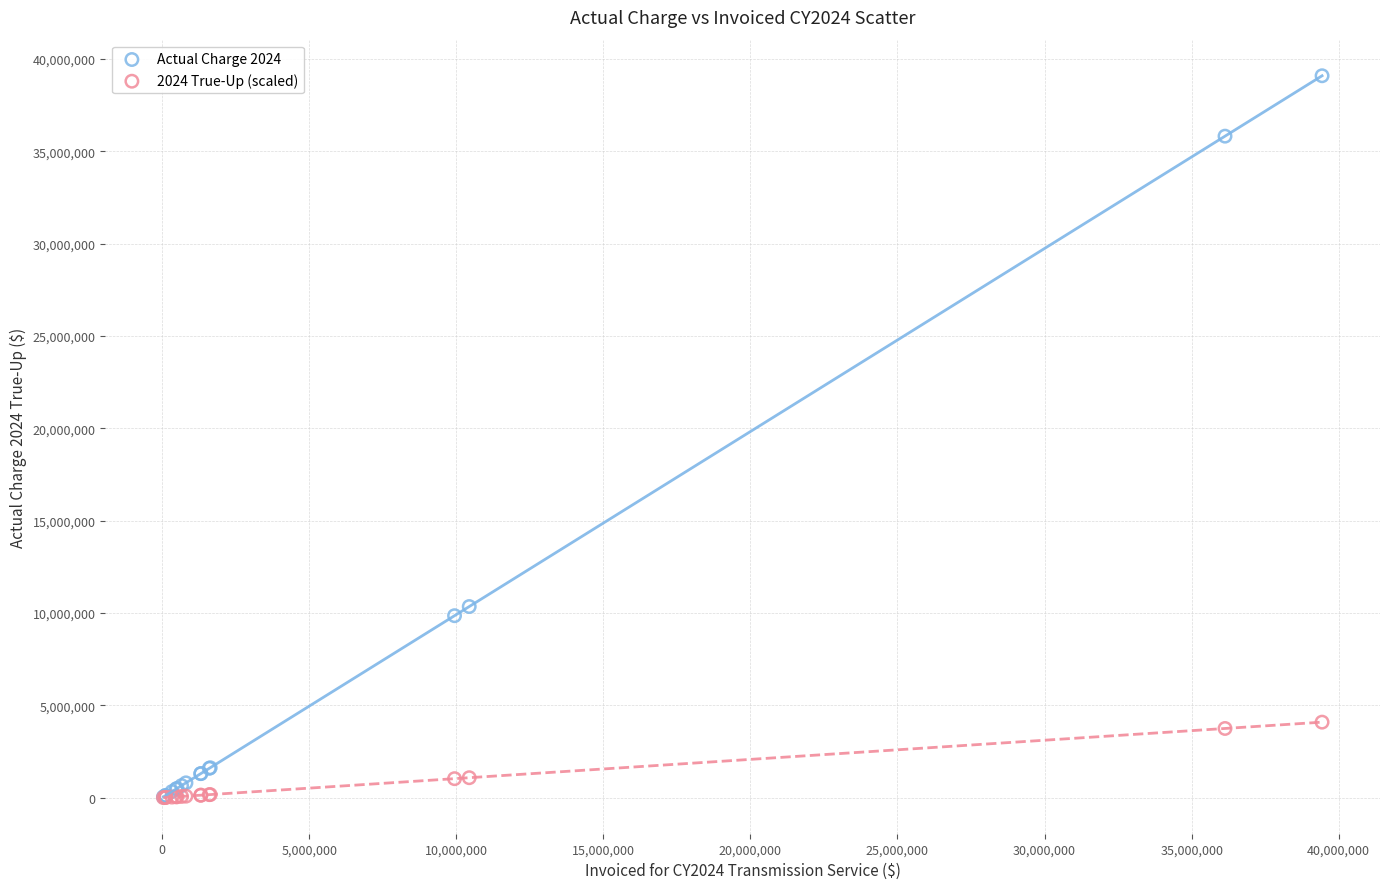

Across all series, what Y value is closest to 19544216?

10349478.7